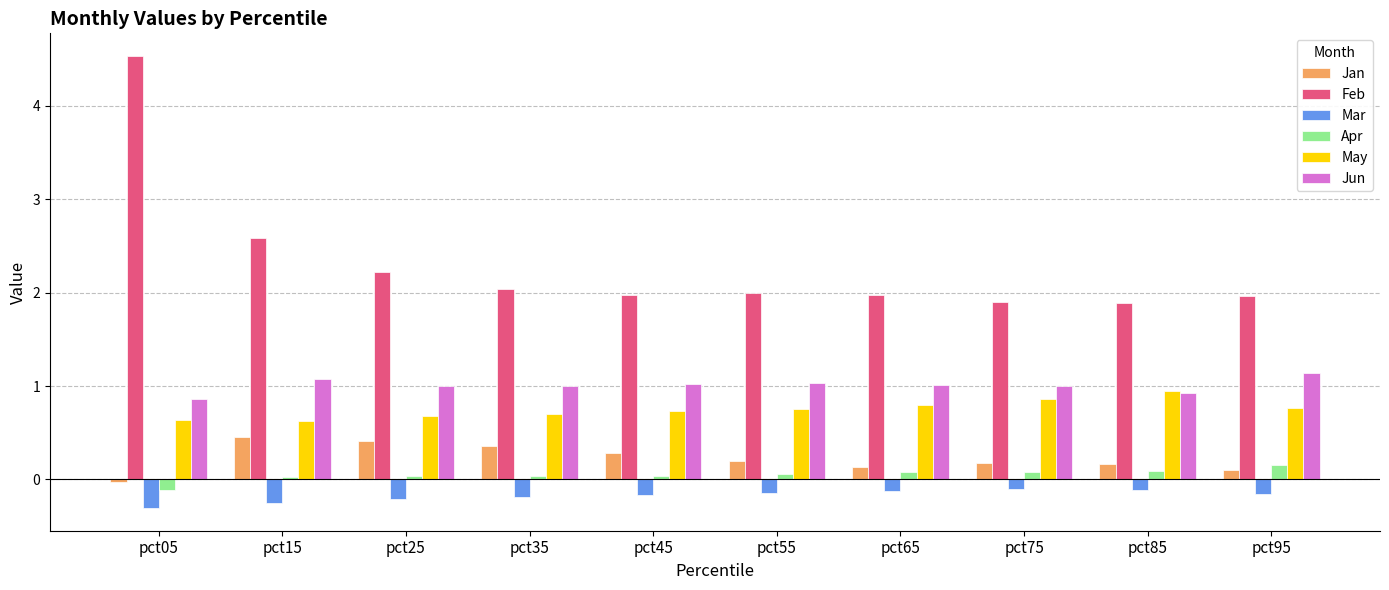

Is the value of May at pct35 greater than the value of Apr at pct65?

Yes